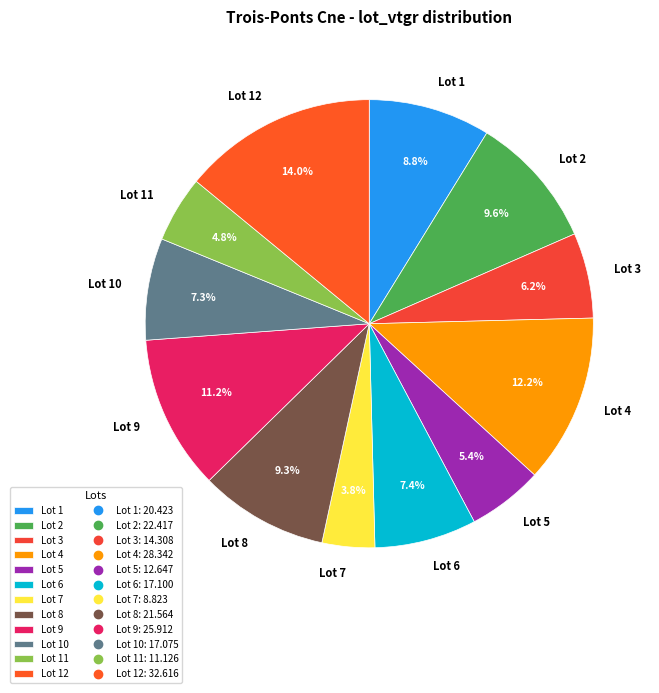

The Lot 4 slice represents 12% of the pie. True or false?

True